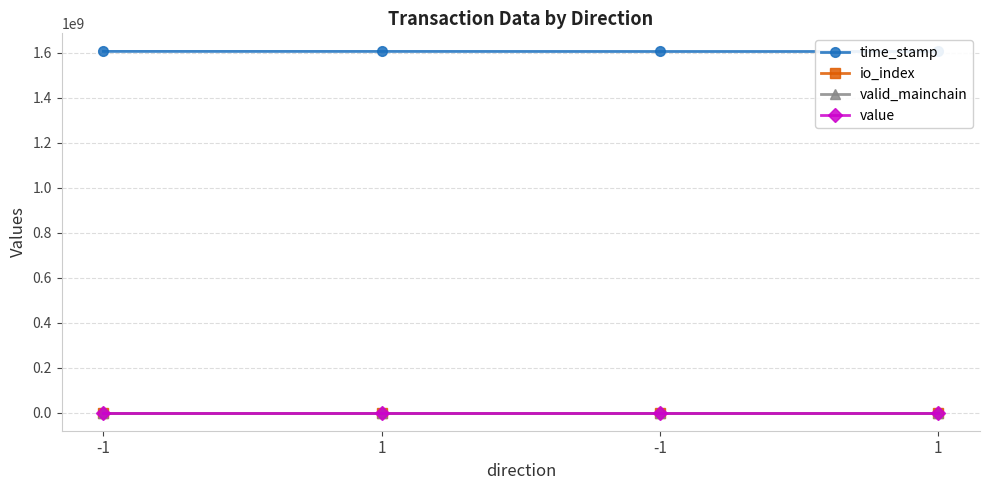

What are all the series names shown in the legend?

time_stamp, io_index, valid_mainchain, value